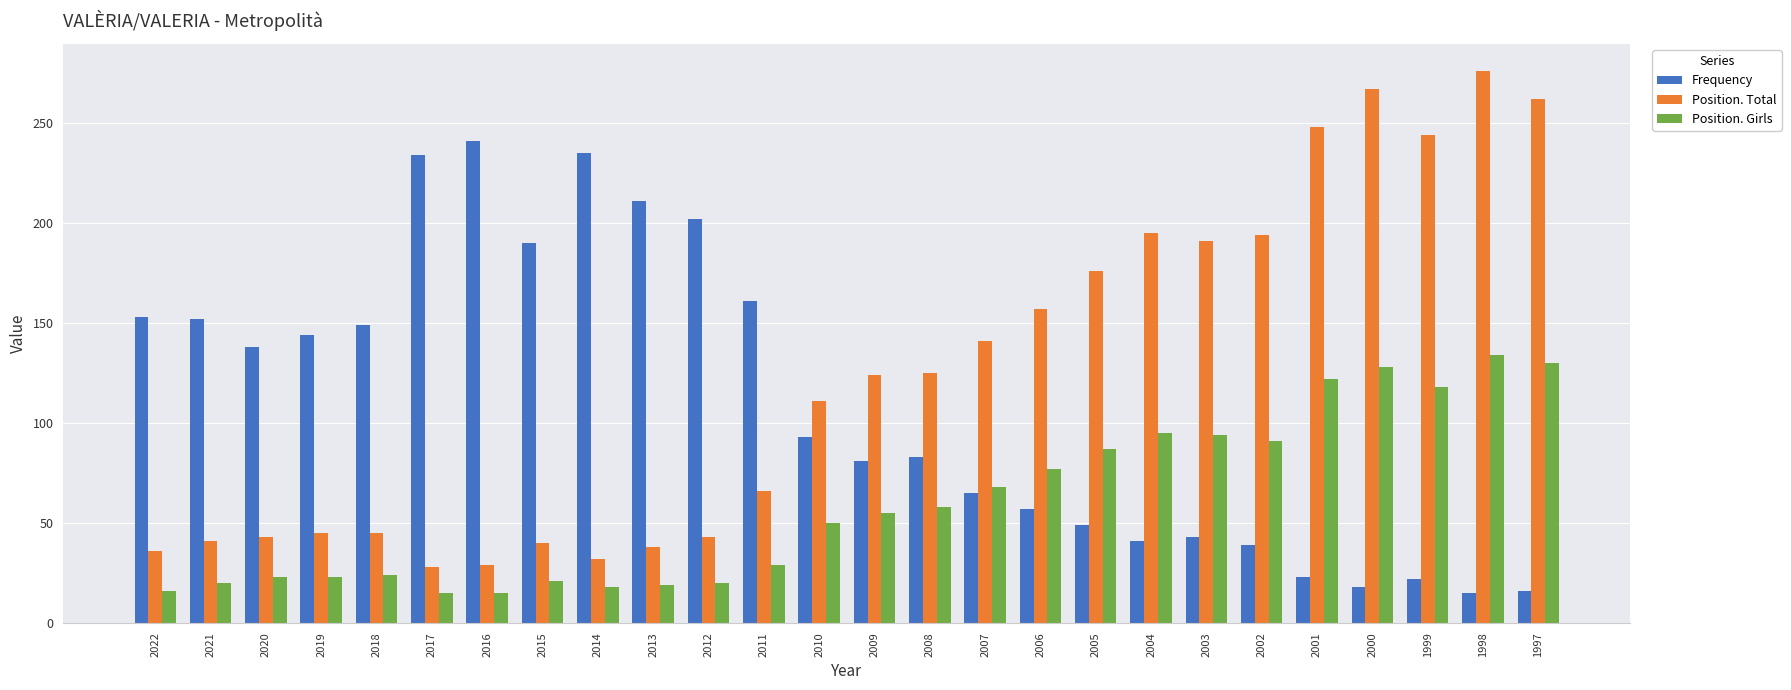

What is the maximum value for Position. Girls?

134